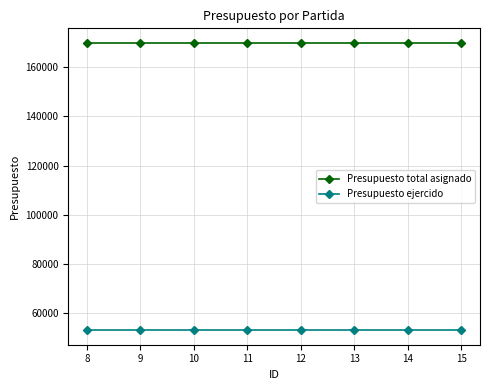

Read the Presupuesto total asignado value at 11.

170000.0